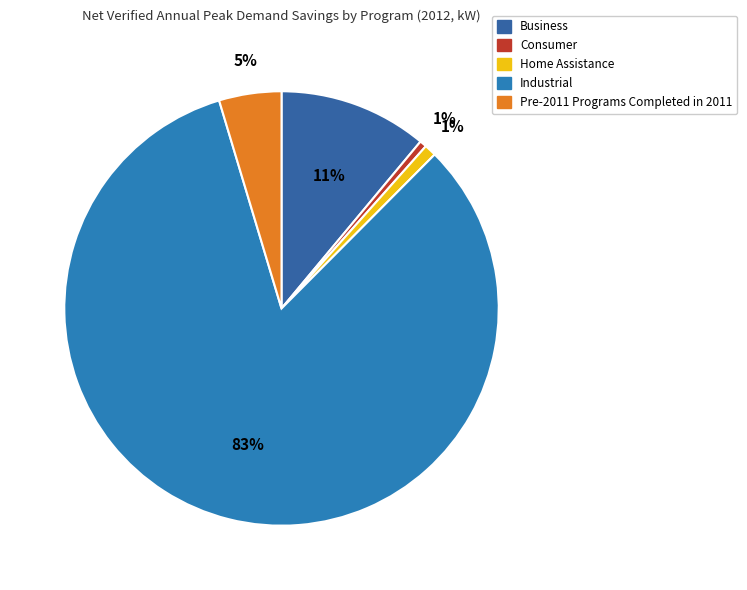

How many slices are in this pie chart?

5